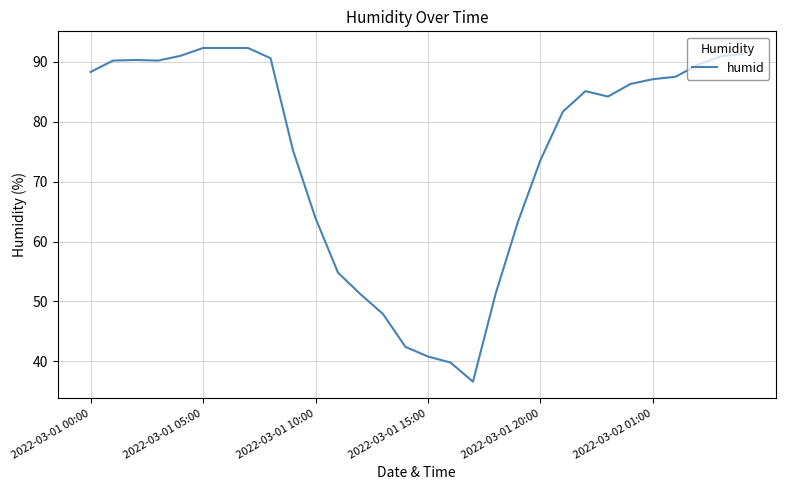

What is the smallest value displayed?

36.6